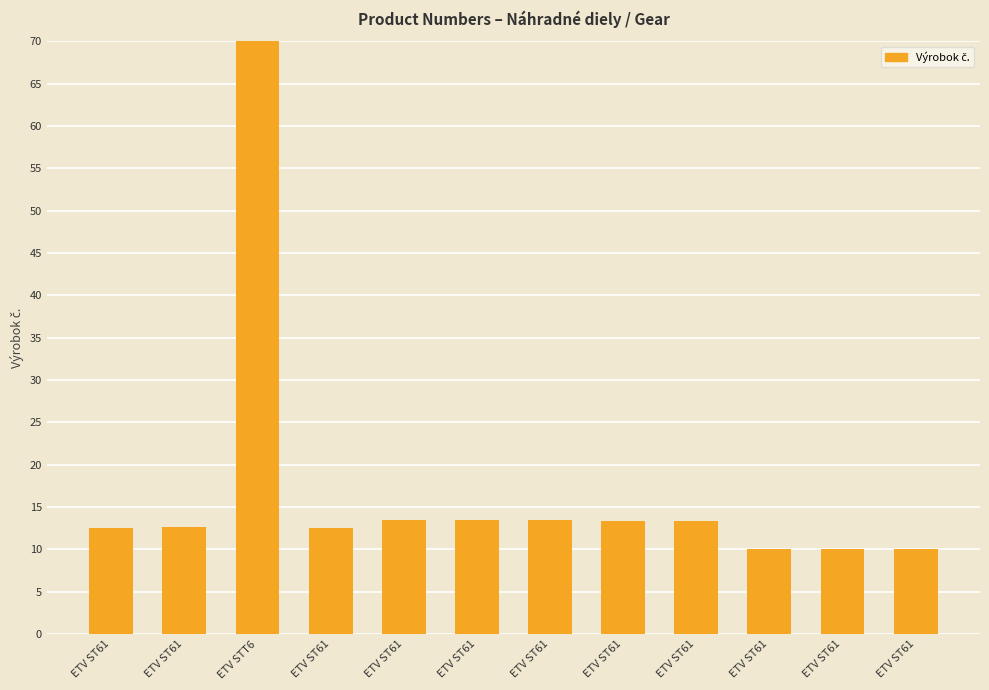

Reading right to left, extract all data points from this chart.

ETV ST61=10.0	ETV ST61=10.0	ETV ST61=10.0	ETV ST61=13.3	ETV ST61=13.3	ETV ST61=13.5	ETV ST61=13.5	ETV ST61=13.4	ETV ST61=12.5	ETV STT6=70.0	ETV ST61=12.6	ETV ST61=12.6